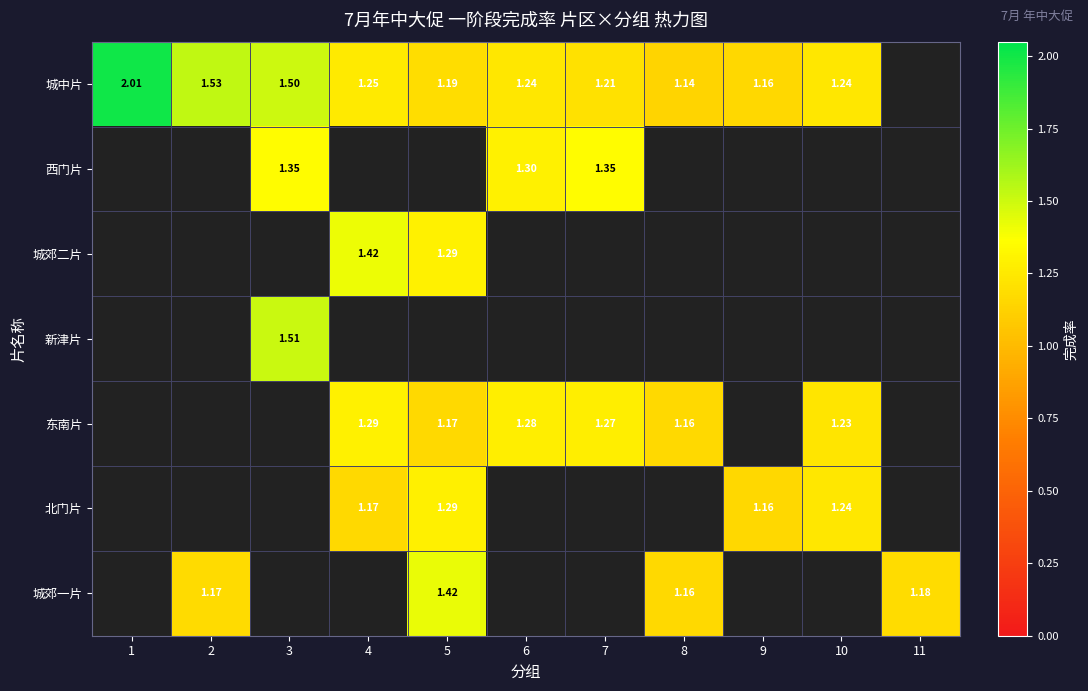

Is the value of 城郊二片 at 5 greater than the value of 北门片 at 4?

Yes